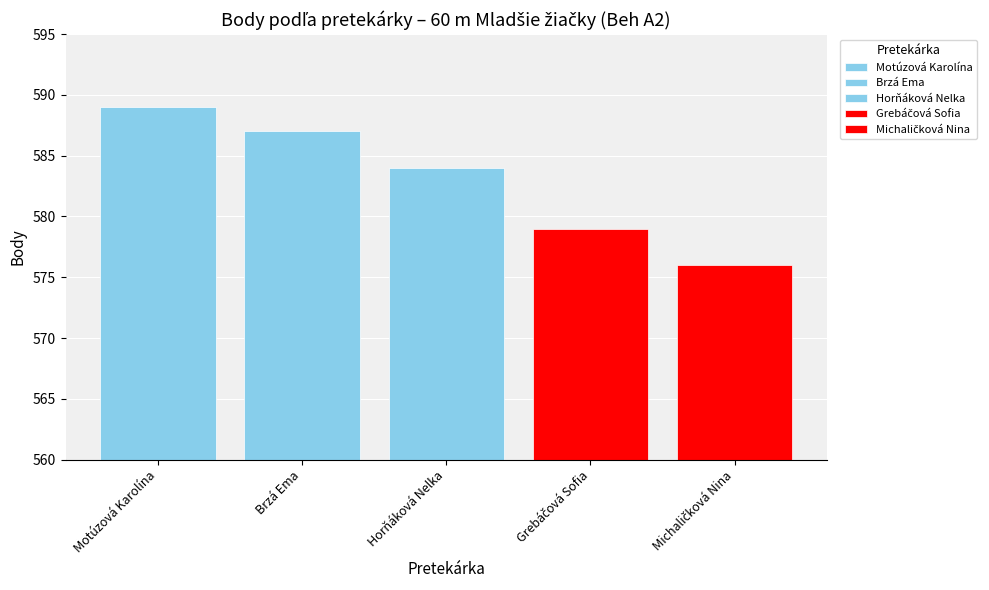

How many categories are shown in the chart?

1